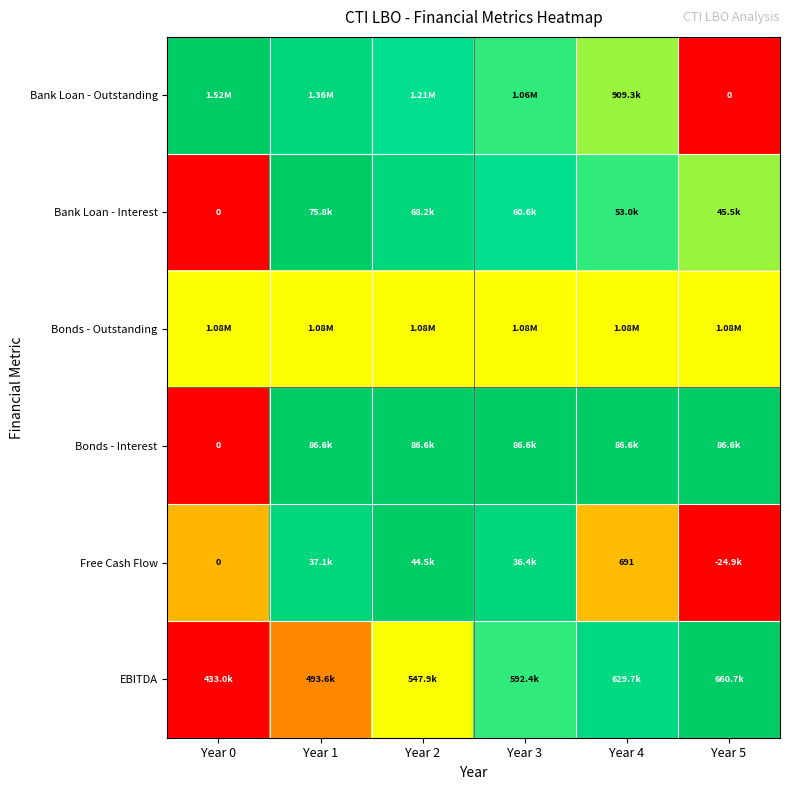

Is the value of Free Cash Flow at Year 4 greater than the value of Bonds - Interest at Year 0?

Yes